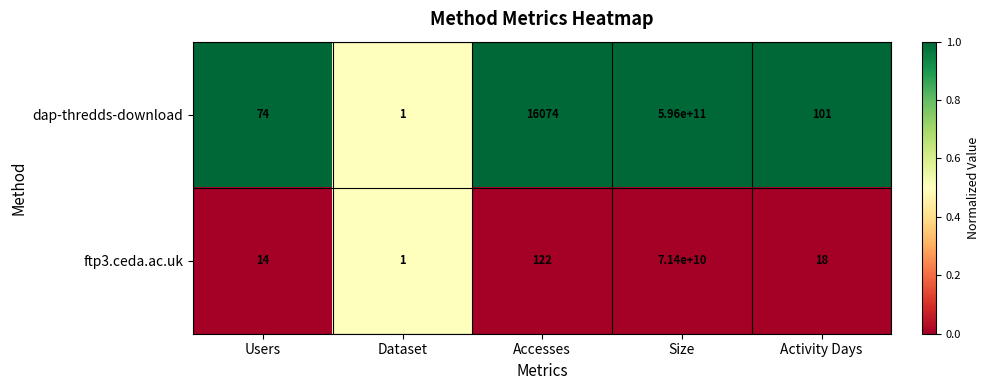

True or false: ftp3.ceda.ac.uk has a value of 8 at Users.

False